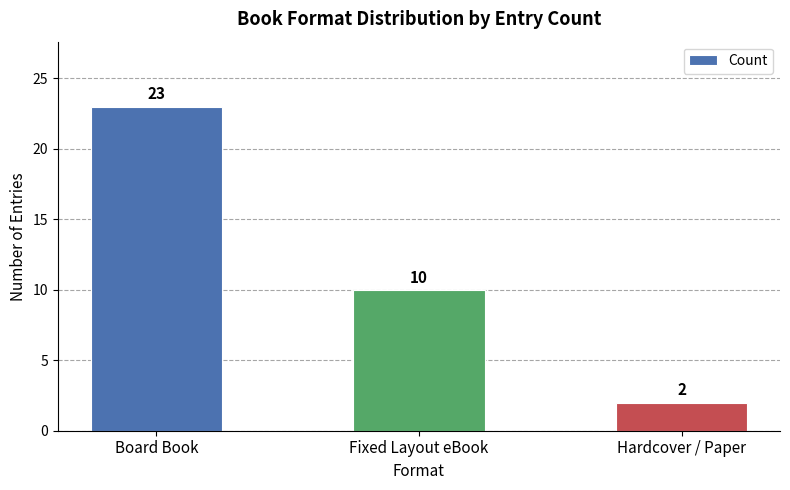

How many data points does each series have?

3